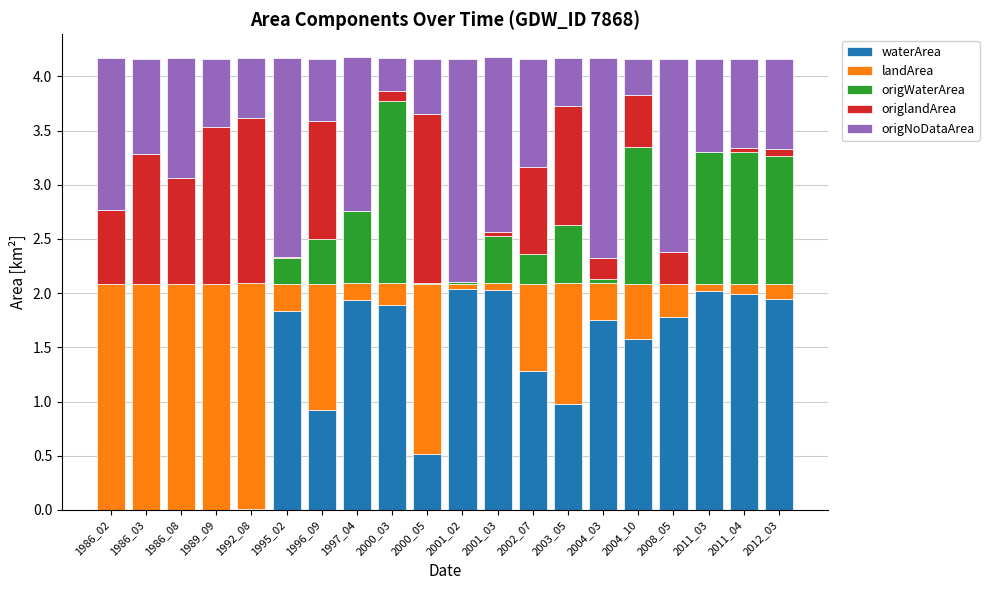

What is the maximum value for waterArea?

2.0